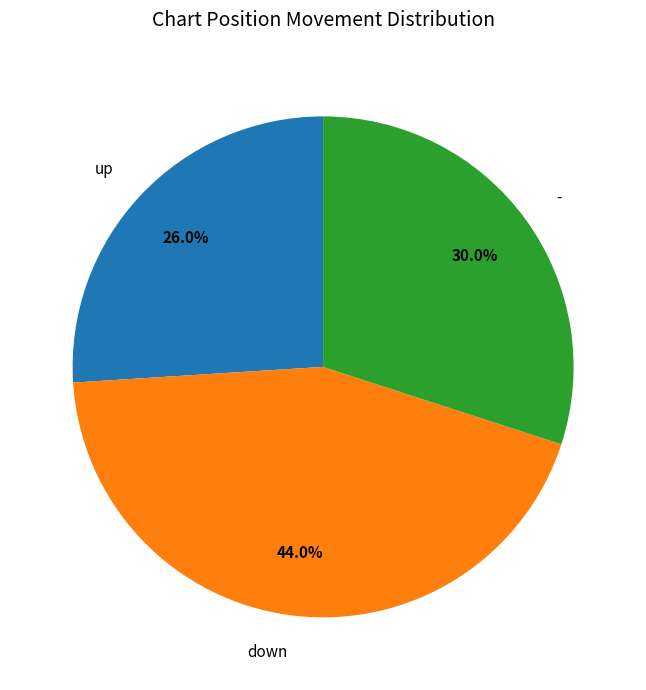

The up slice represents 33% of the pie. True or false?

False